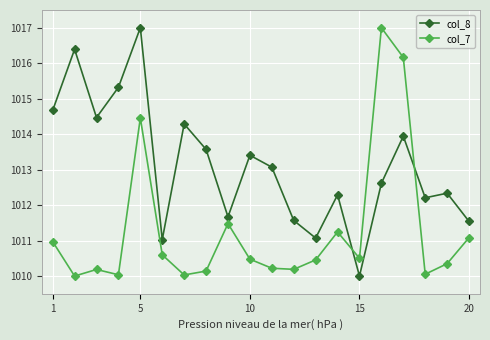

At how many categories does at least one series exceed 1015?

5